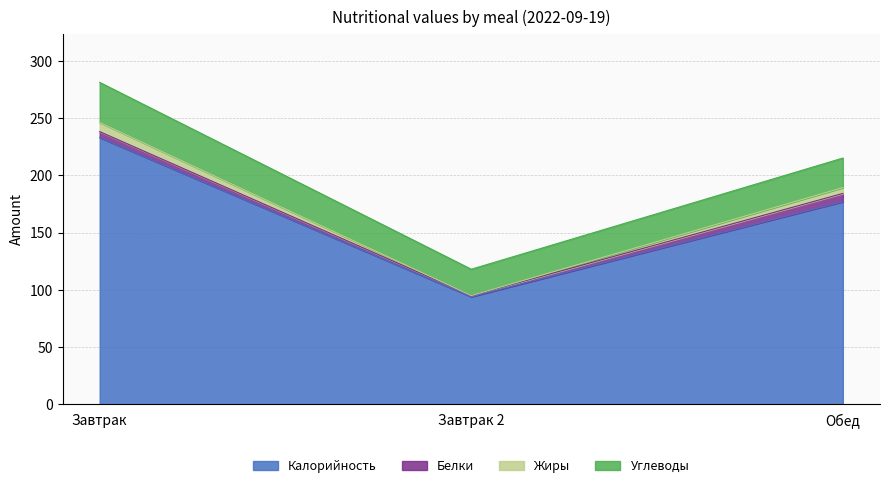

Does the chart have visible grid lines?

Yes